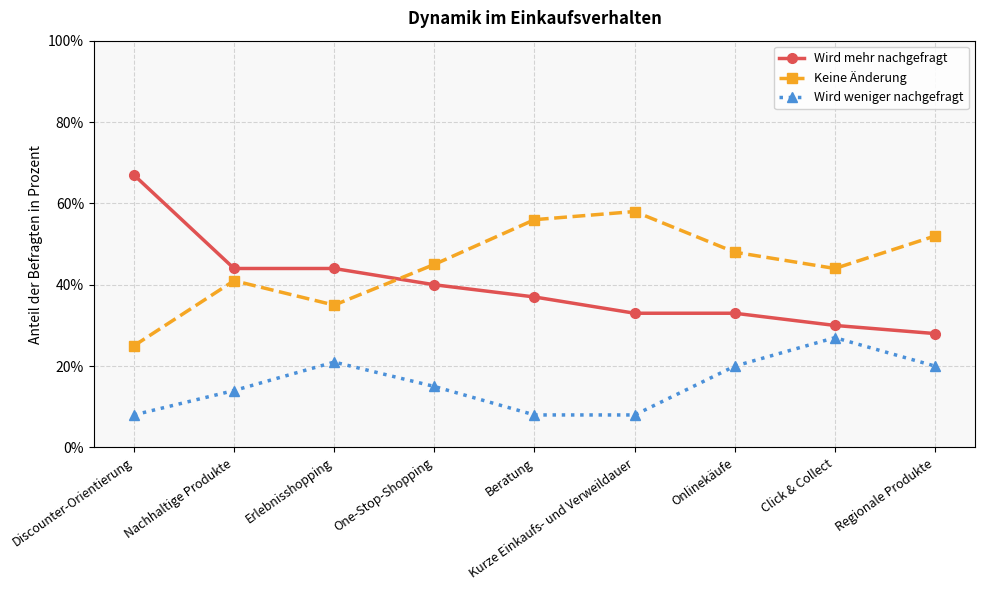

True or false: Wird weniger nachgefragt and Keine Änderung intersect in this chart.

False